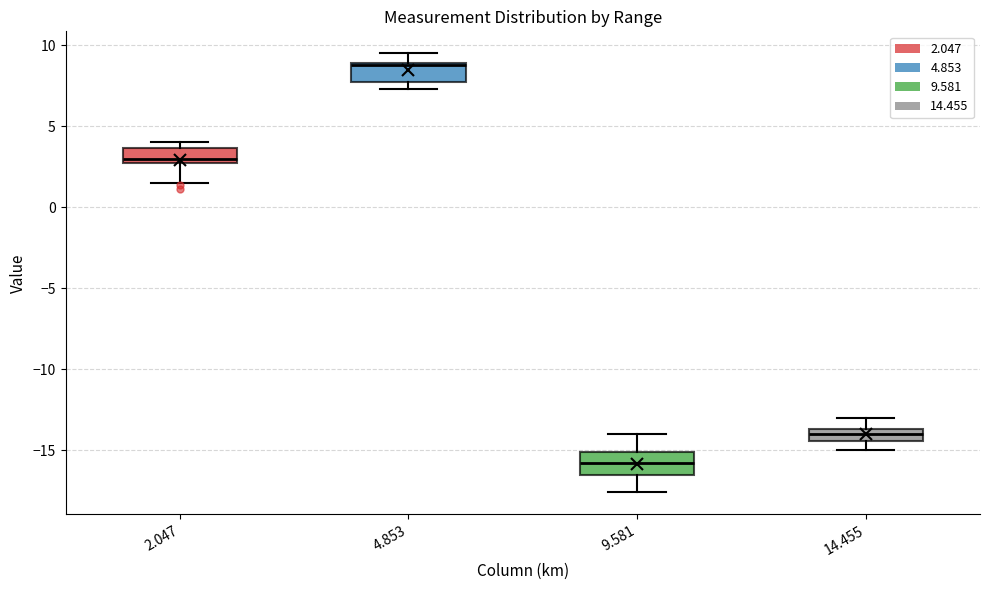

Where is the upper edge of the box at x = 4.853 on the y-axis? The values are not printed on the chart, so give them approximately, as read against the axis.

9.0